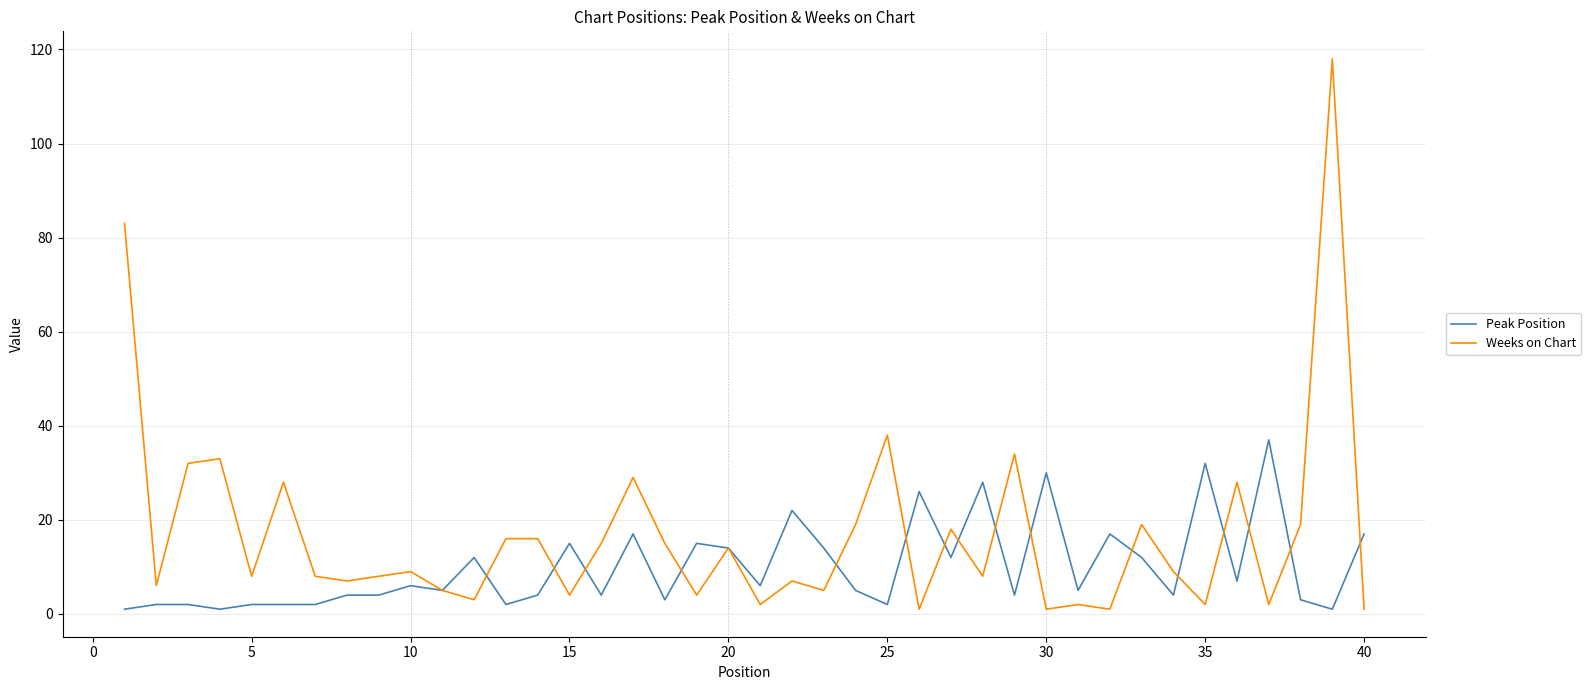

Which series has the largest range (max minus min)?

Weeks on Chart